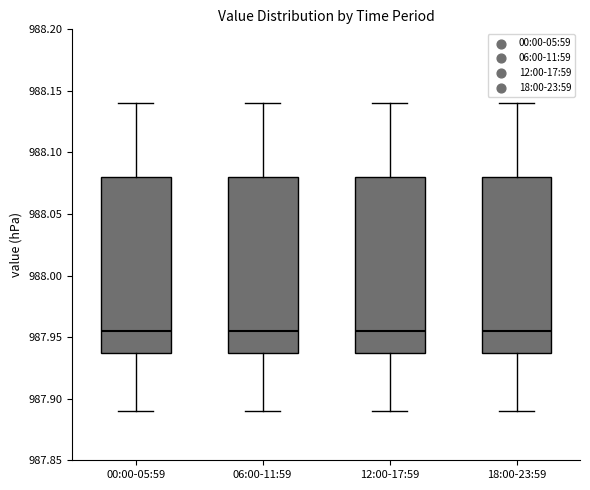

Reading left to right, transcribe this box plot: for each box, give where its median line is, the range the box spans, and where its two whiskers end, as read against the y-axis. The values are not printed on the chart, so give them approximately, as read against the axis.

00:00-05:59: median 987.955, box 987.940 to 988.080, whiskers 987.890 to 988.140
06:00-11:59: median 987.955, box 987.940 to 988.080, whiskers 987.890 to 988.140
12:00-17:59: median 987.955, box 987.940 to 988.080, whiskers 987.890 to 988.140
18:00-23:59: median 987.955, box 987.940 to 988.080, whiskers 987.890 to 988.140